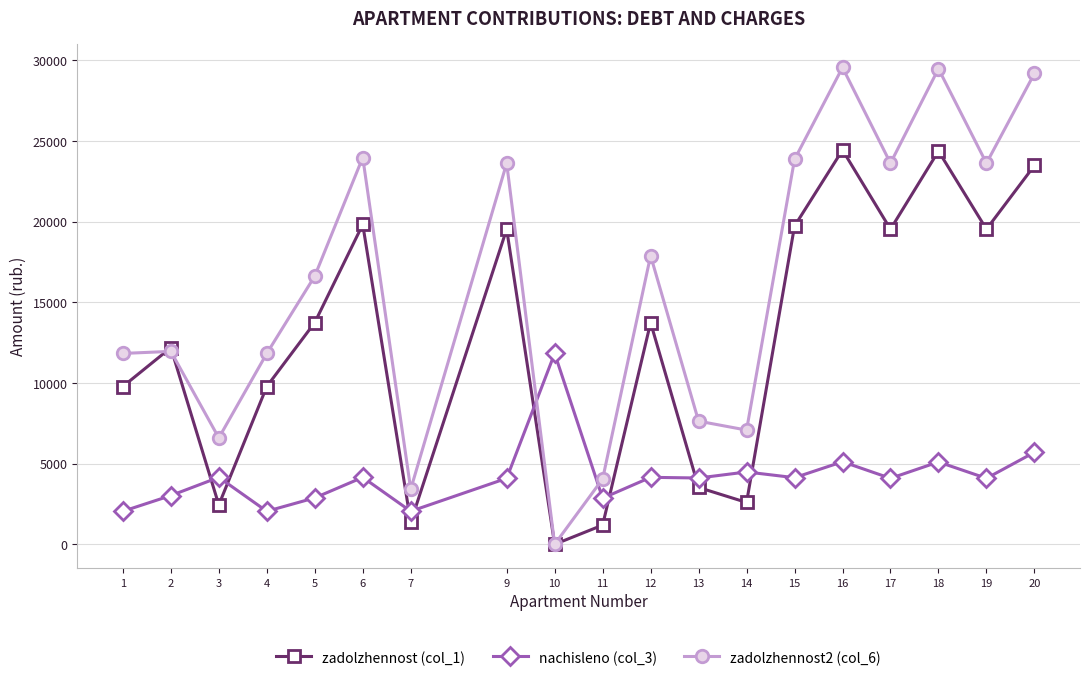

What is the maximum value shown in the chart?

29544.5